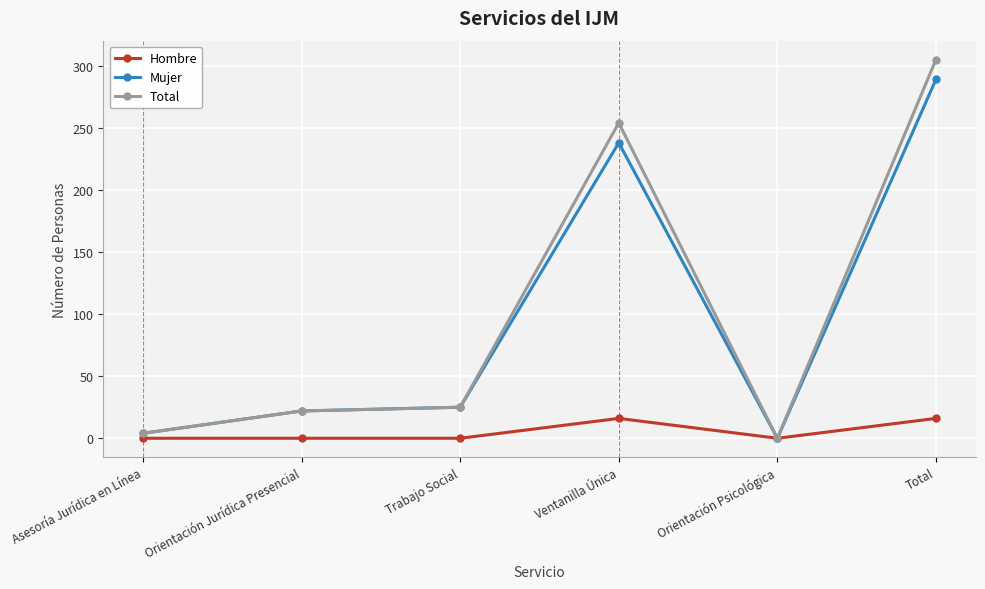

Reading left to right, transcribe all the data shown in this chart.

Hombre: Asesoría Jurídica en Línea=0	Orientación Jurídica Presencial=0	Trabajo Social=0	Ventanilla Única=16	Orientación Psicológica=0	Total=16
Mujer: Asesoría Jurídica en Línea=4	Orientación Jurídica Presencial=22	Trabajo Social=25	Ventanilla Única=238	Orientación Psicológica=0	Total=289
Total: Asesoría Jurídica en Línea=4	Orientación Jurídica Presencial=22	Trabajo Social=25	Ventanilla Única=254	Orientación Psicológica=0	Total=305